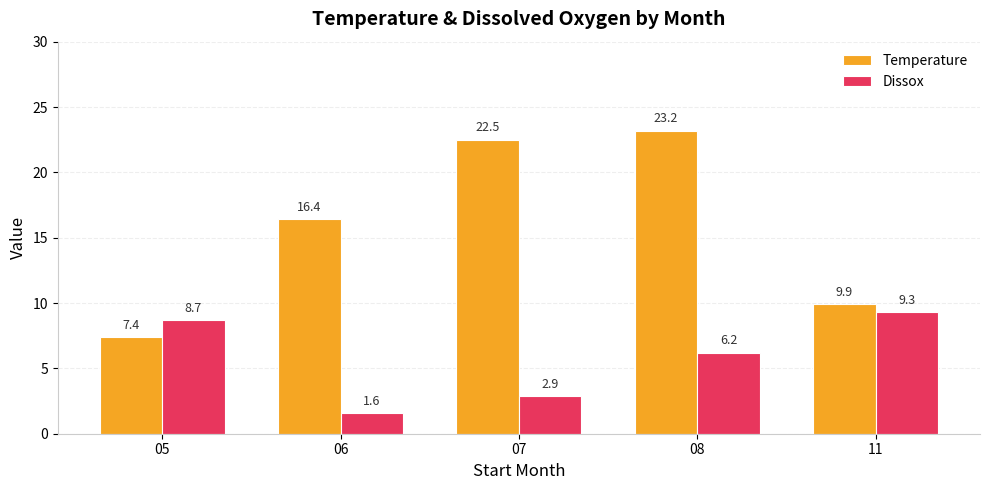

At which category is the sum across all series the highest?

08